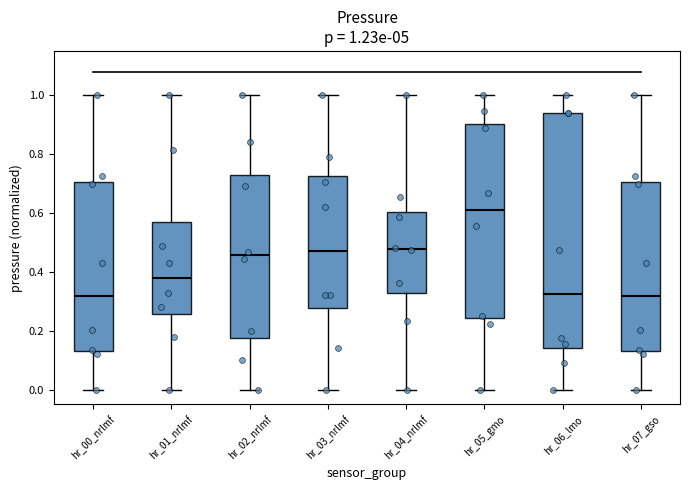

Comparing the boxes themselves (not the whiskers), which one is the tallest?

hr_06_lmo